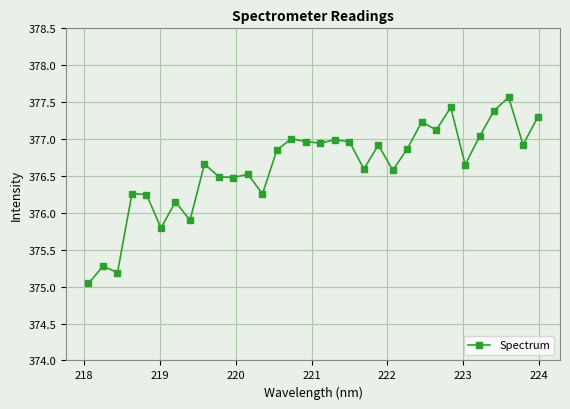

What is the maximum value shown in the chart?

377.6